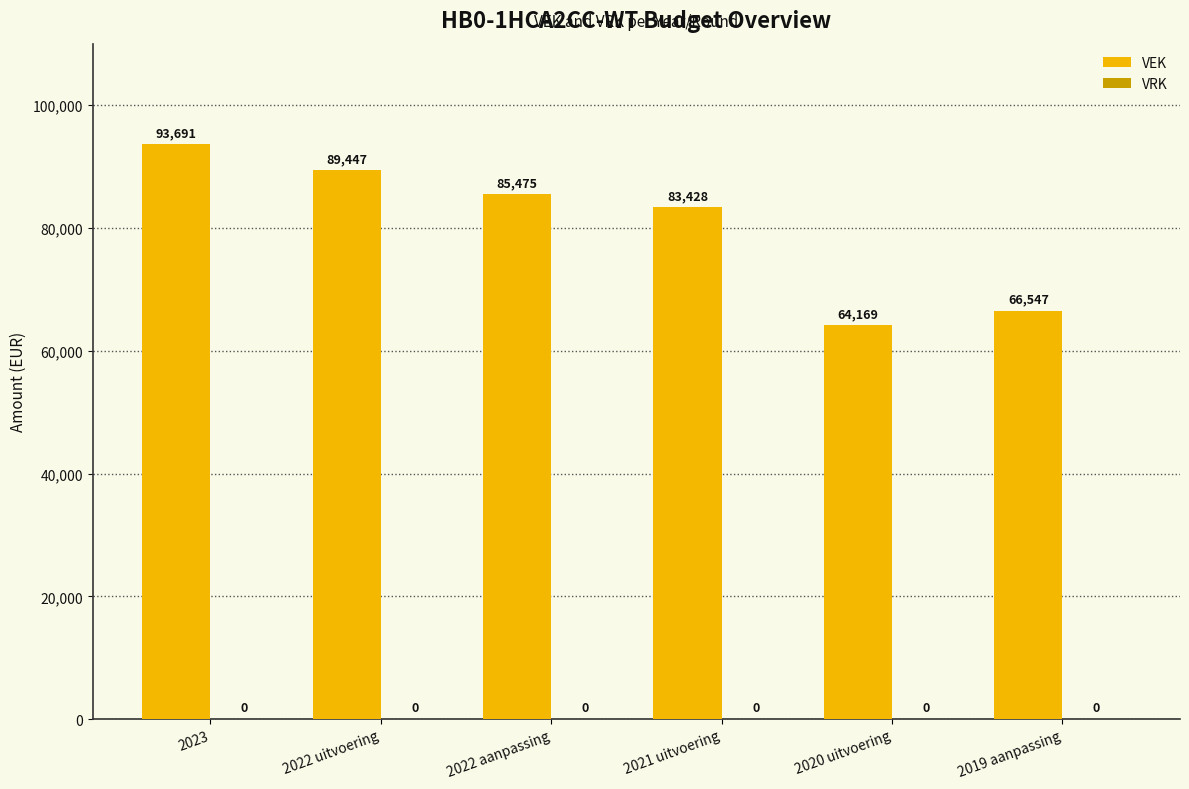

List the labels in order of value, largest first.

2023, 2022 uitvoering, 2022 aanpassing, 2021 uitvoering, 2019 aanpassing, 2020 uitvoering